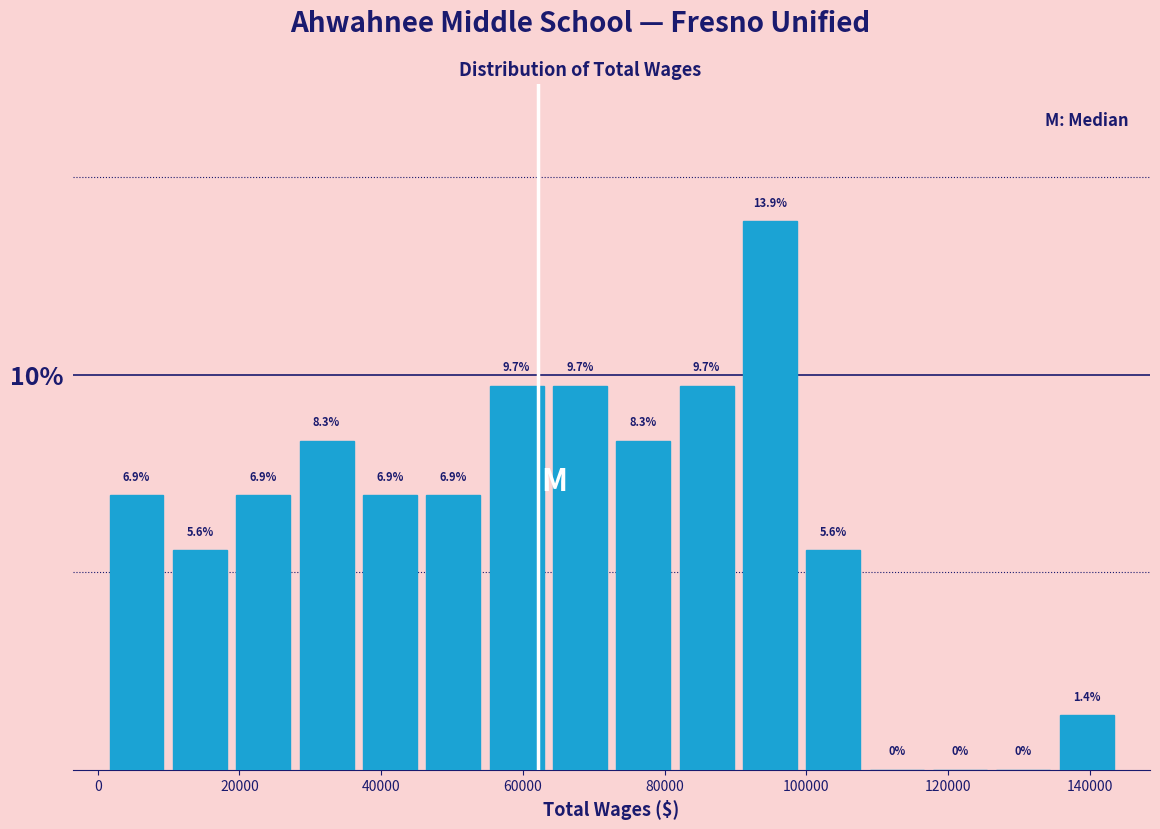

How tall is the bar that spans 36000 to 46000 on the x-axis? The bar edges are not printed on the chart, so give them approximately, as read against the axis.

6.9